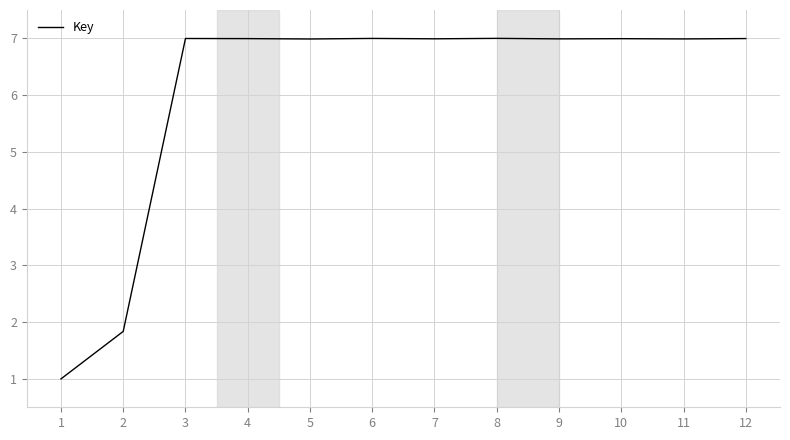

The chart shows a value of 7.0 at 10. True or false?

True